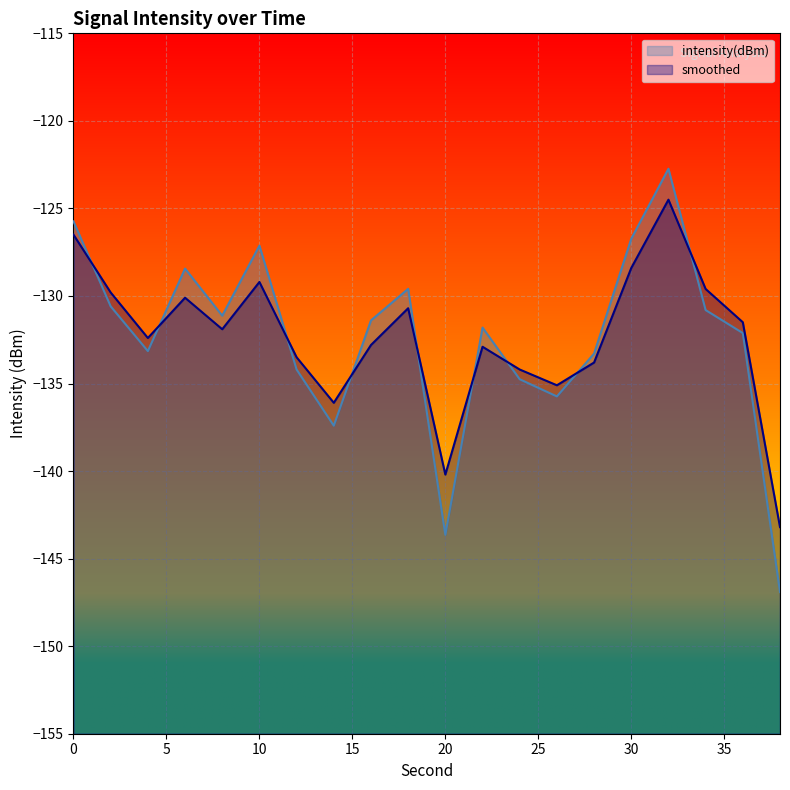

True or false: intensity(dBm) and smoothed intersect in this chart.

True